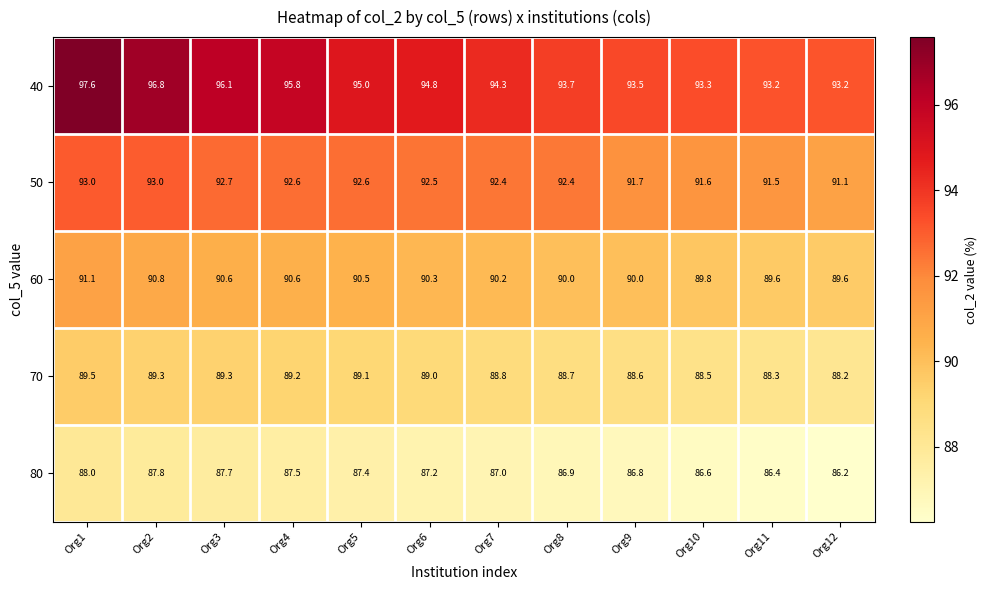

What is the maximum value for 80?

88.0